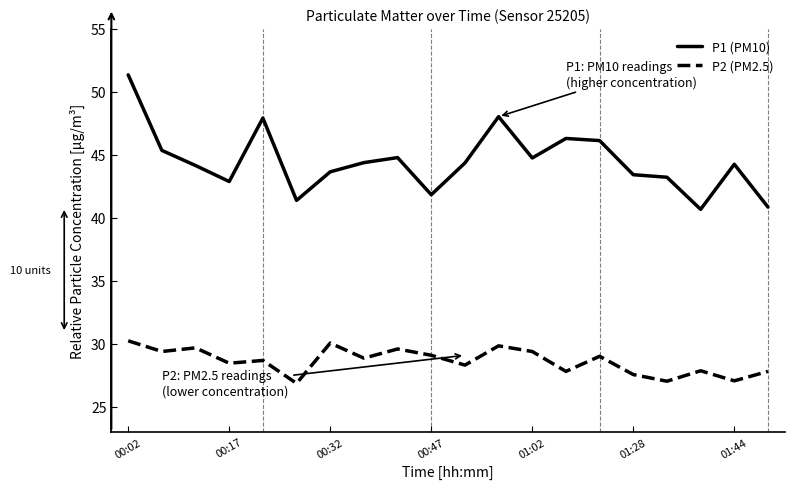

List the series in order of their overall mean, highest first.

P1 (PM10), P2 (PM2.5)